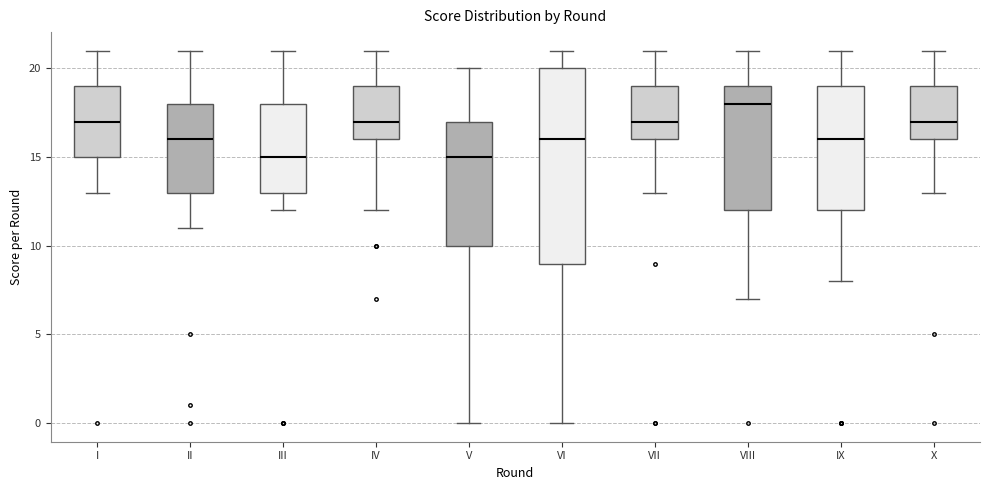

Comparing the boxes themselves (not the whiskers), which one is the tallest?

VI